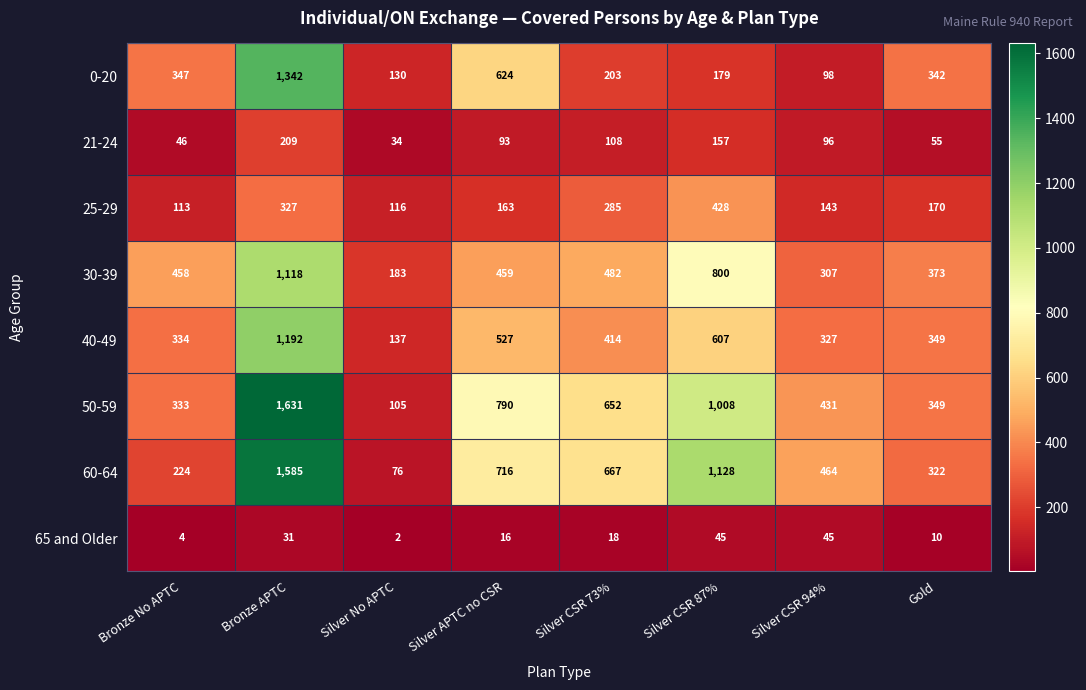

At how many categories does at least one series exceed 696?

3